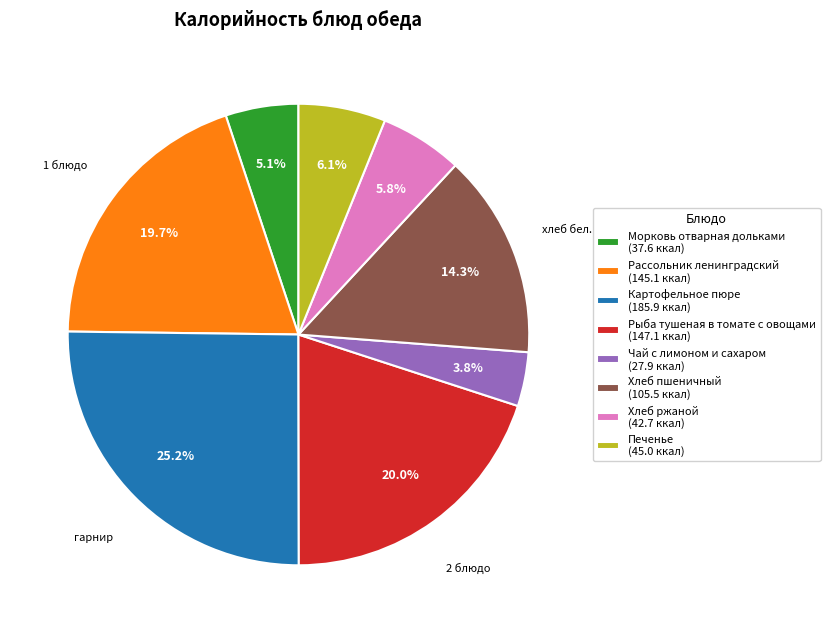

True or false: Хлеб пшеничный accounts for 21% of the total.

False